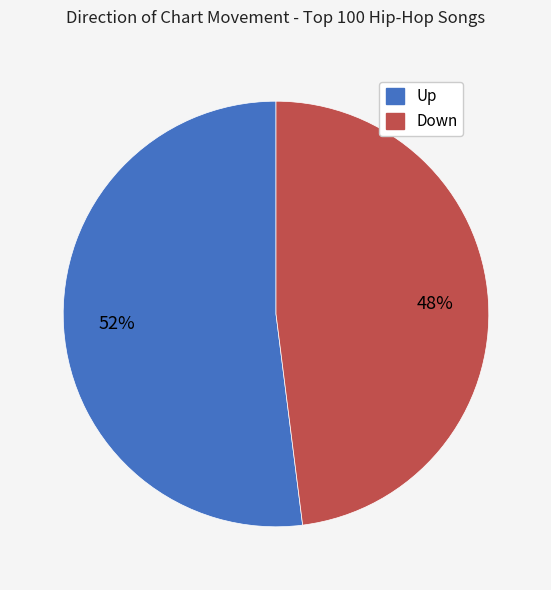

To the nearest percent, what is the average slice percentage?

50%